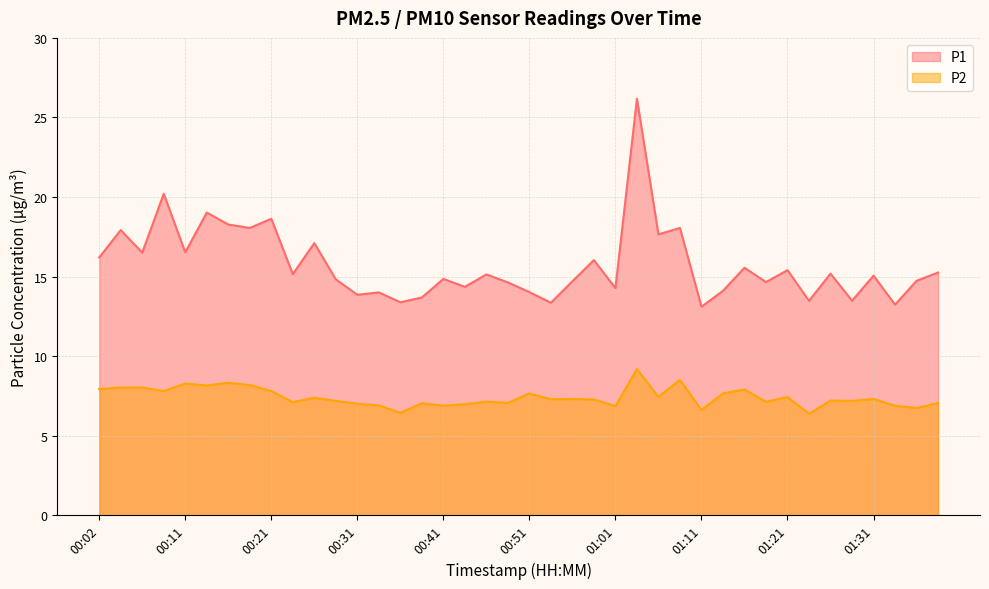

At which category does P1 reach its first local valley?

00:06